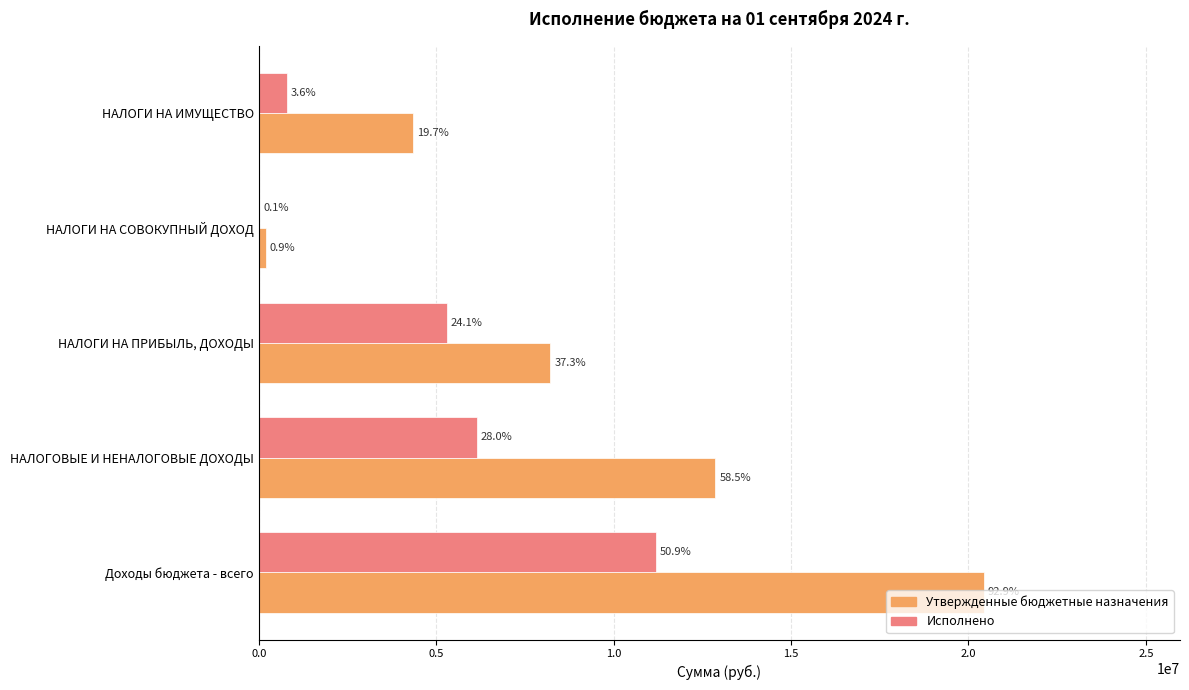

What is the greatest value displayed?

20435100.0